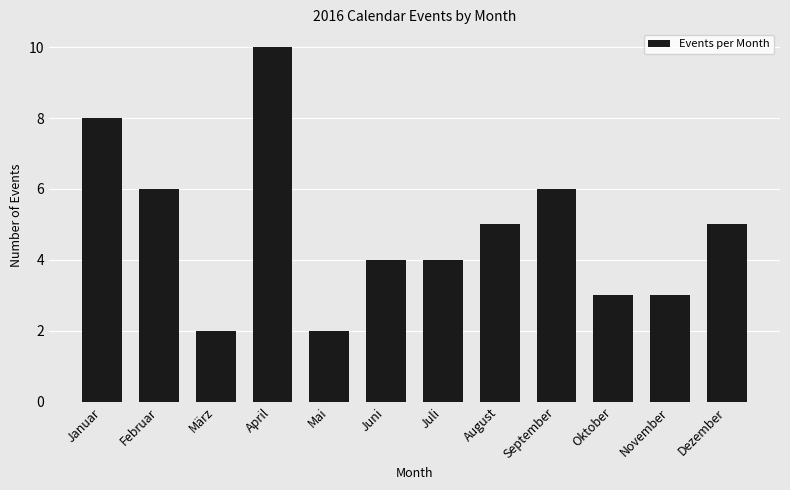

Between Dezember and Juni, which is larger?

Dezember